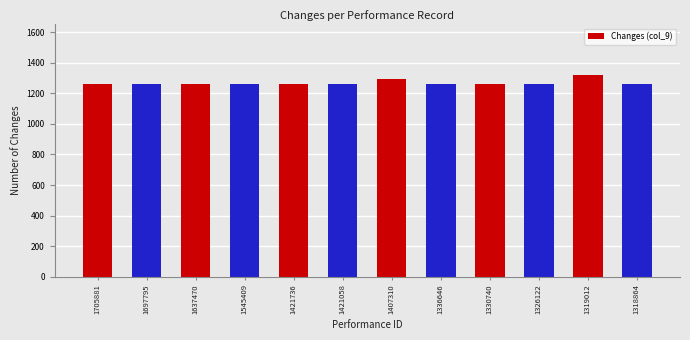

True or false: the data shows 1260 at 1421058.

True